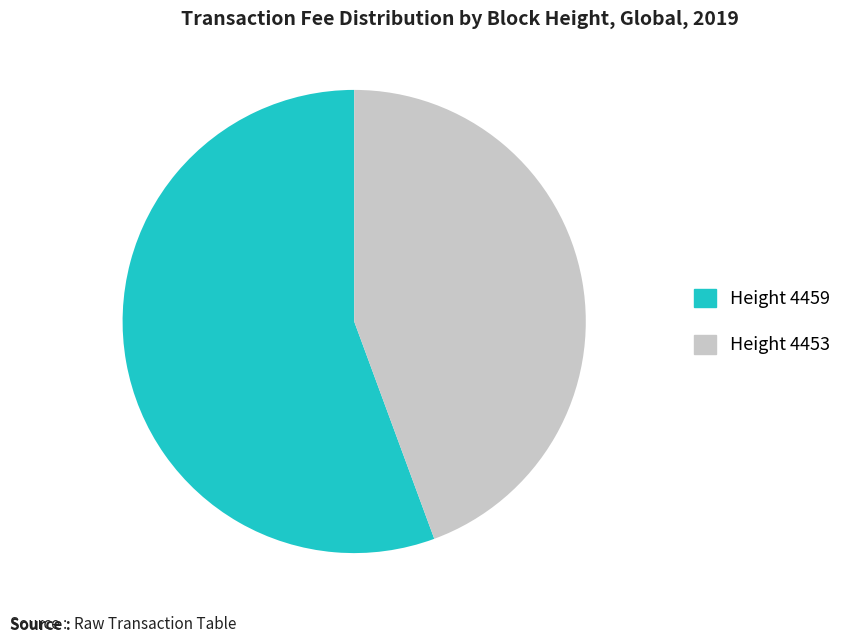

Is there a majority slice in this chart?

Yes